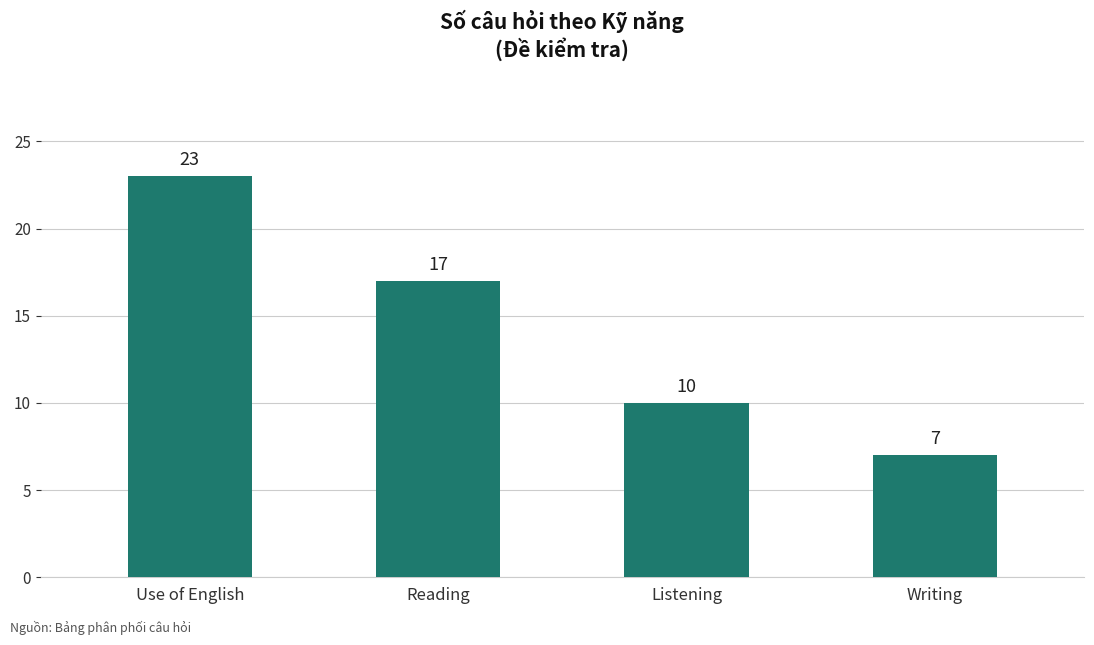

Rank the categories by value from lowest to highest.

Writing, Listening, Reading, Use of English